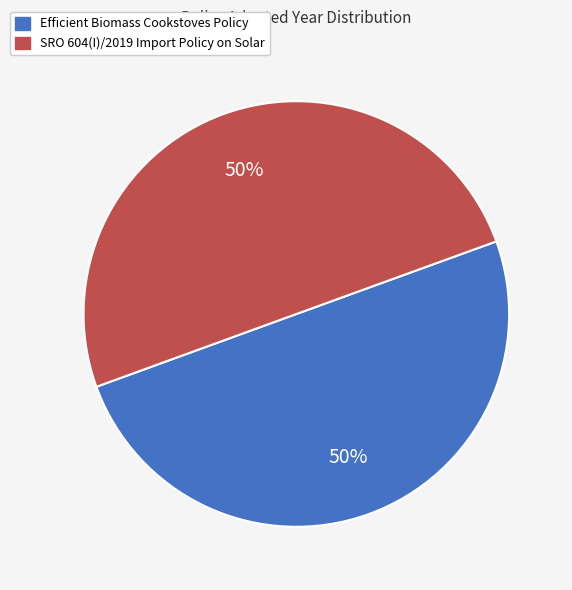

The SRO 604(I)/2019 Import Policy on Solar slice represents 59% of the pie. True or false?

False